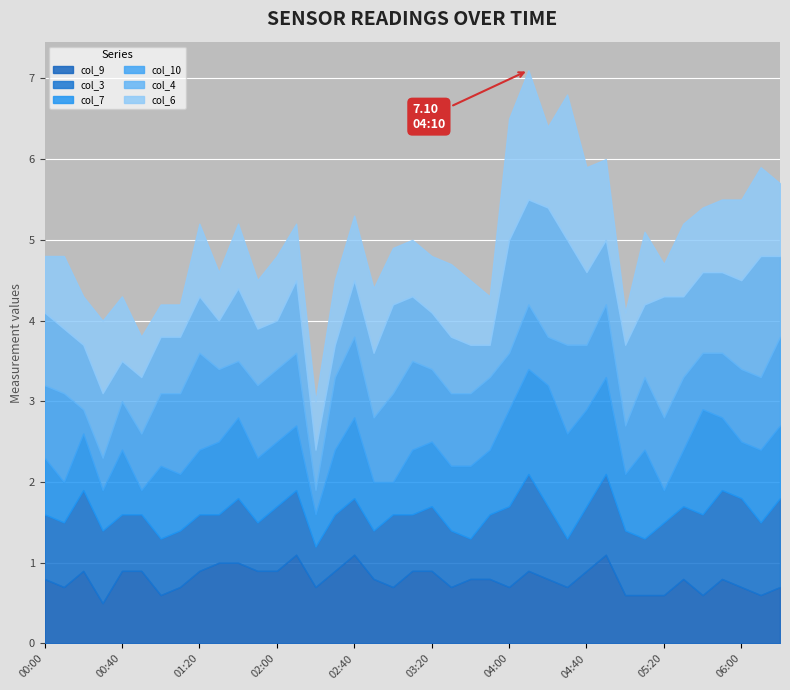

What is the lowest value of the col_4 series?

0.4